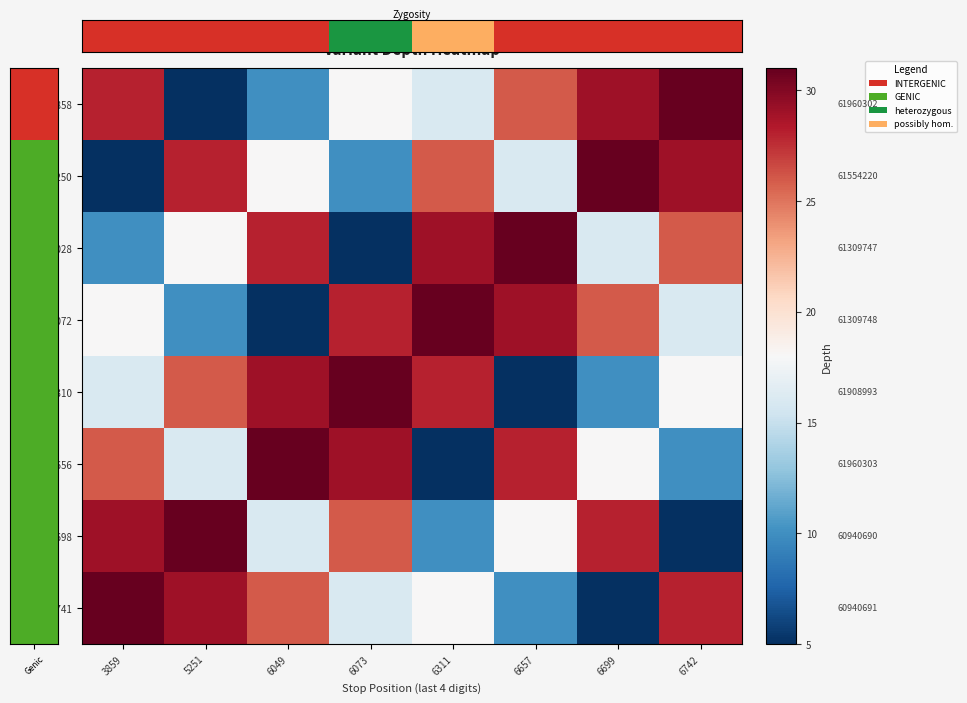

Which series has the largest total across all categories?

5250